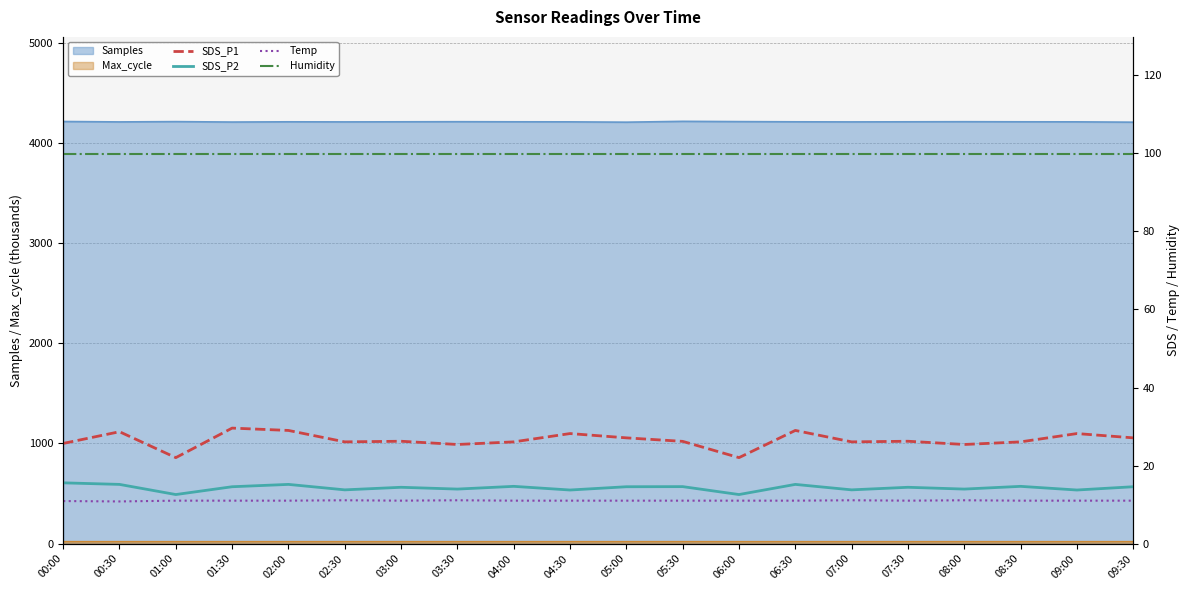

Is it true that Temp equals 17.1 at 00:00?

False